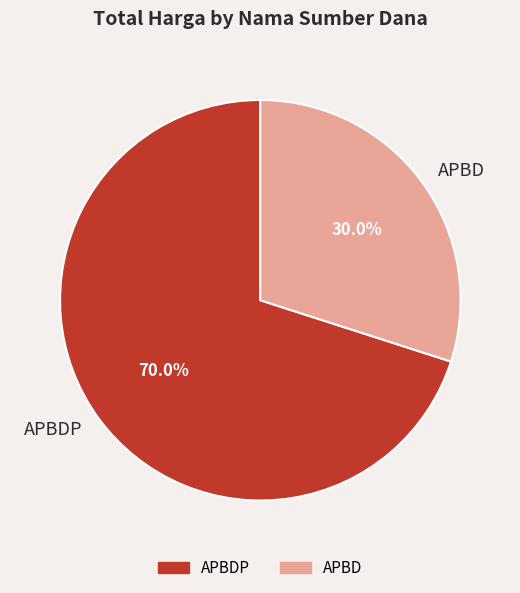

Rank the categories by value from highest to lowest.

APBDP, APBD